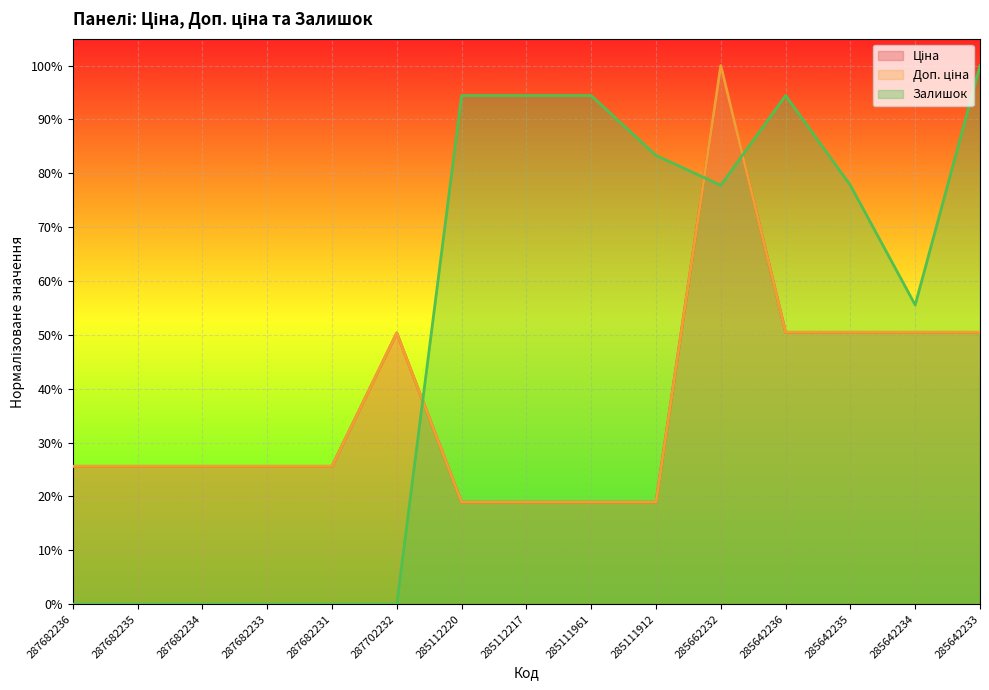

What is the label of the 11th point from the right?

287682231